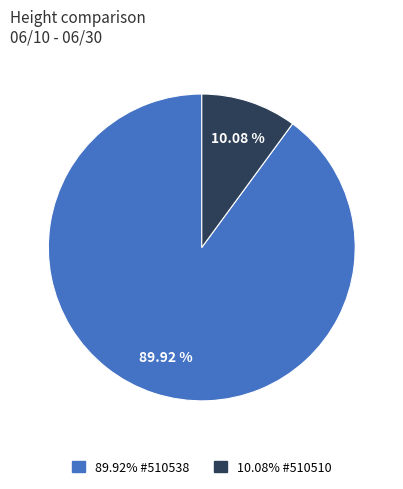

Does any single category account for the majority?

Yes